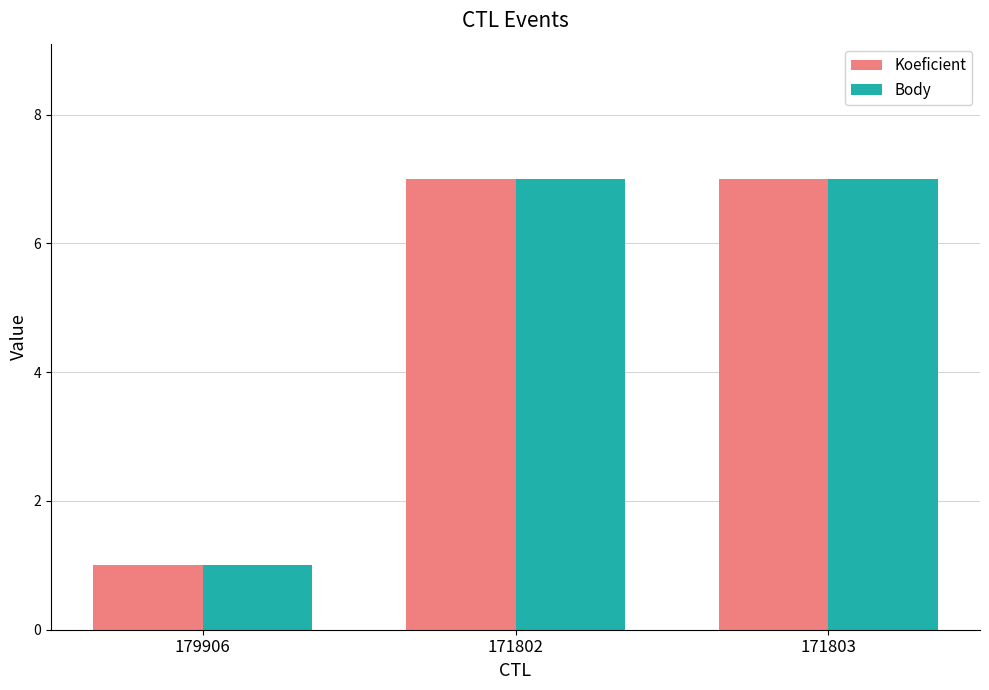

How many distinct data groups are displayed?

2